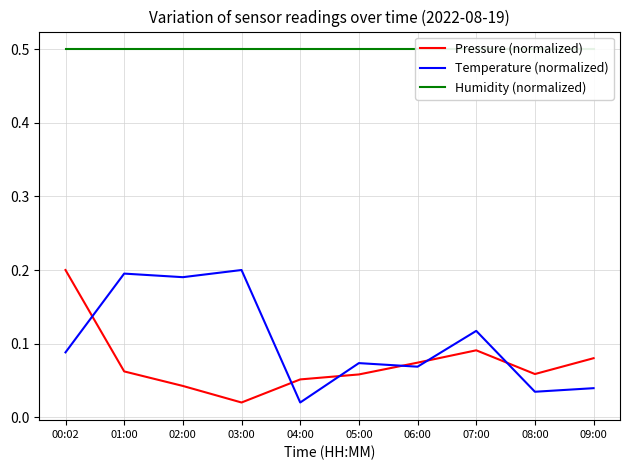

Which series has the widest spread of values?

Pressure (normalized)